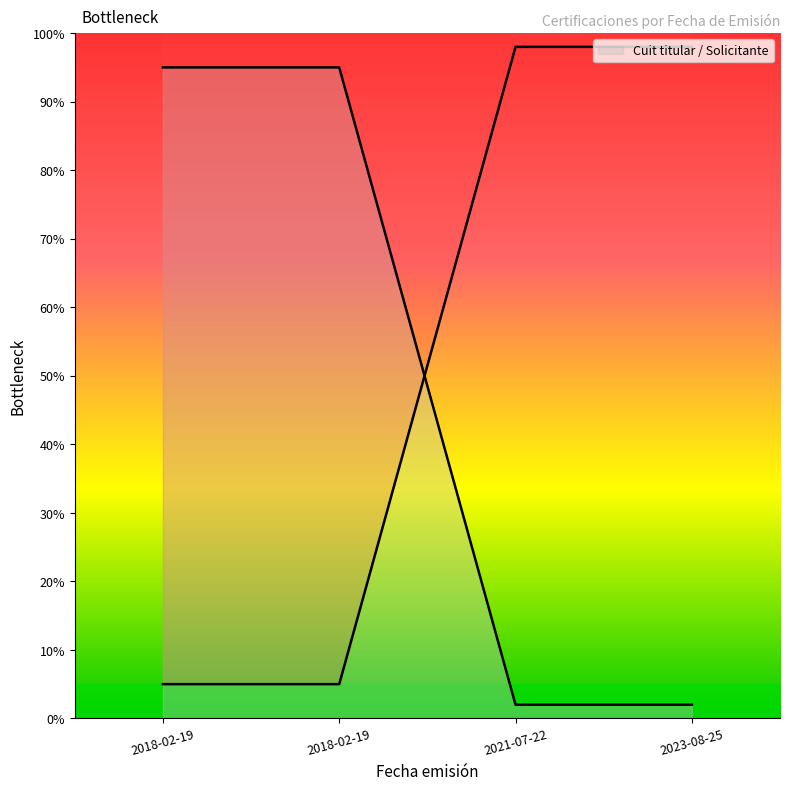

Count the number of values greater than 94.

2